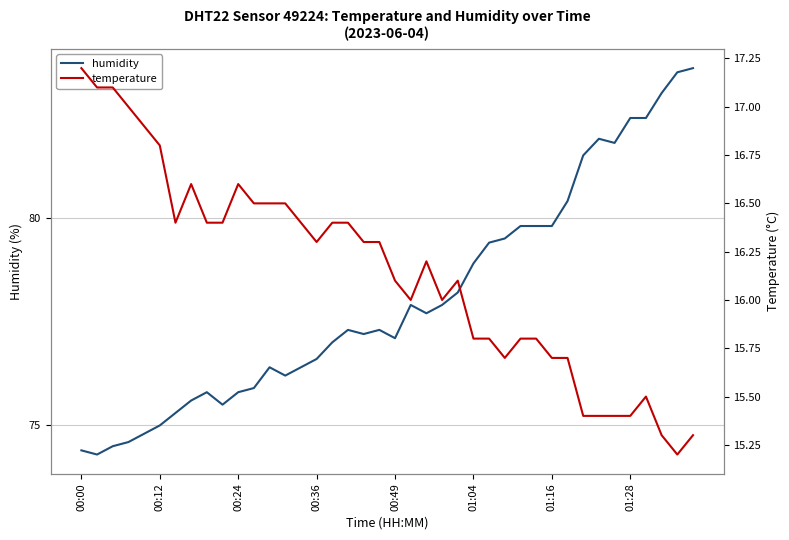

True or false: humidity and temperature intersect in this chart.

False